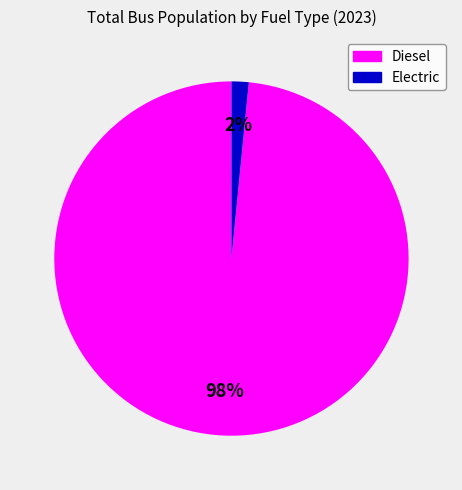

Rank the categories by value from lowest to highest.

Electric, Diesel